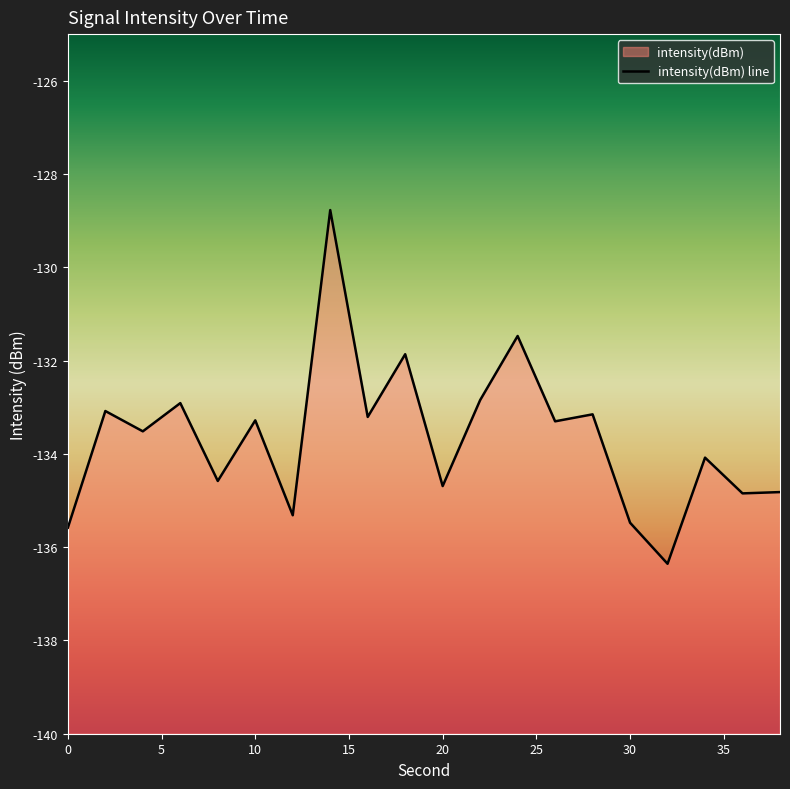

What is the value of the 5th point from the left?

-134.6